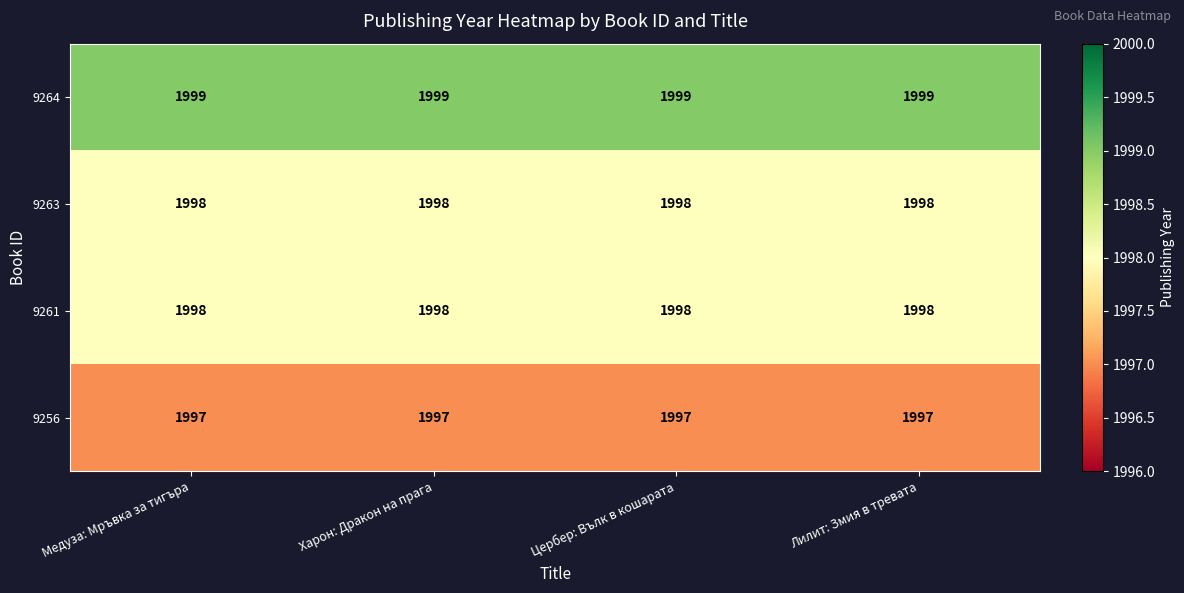

Is it true that 9261 equals 3099 at Харон: Дракон на прага?

False